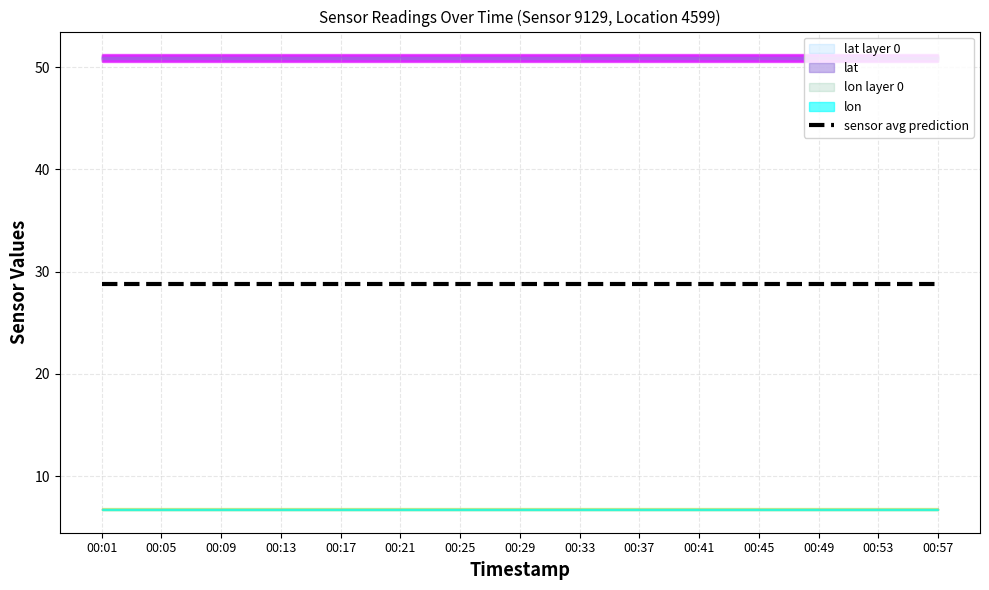

True or false: lat and pressure cross at least once.

False